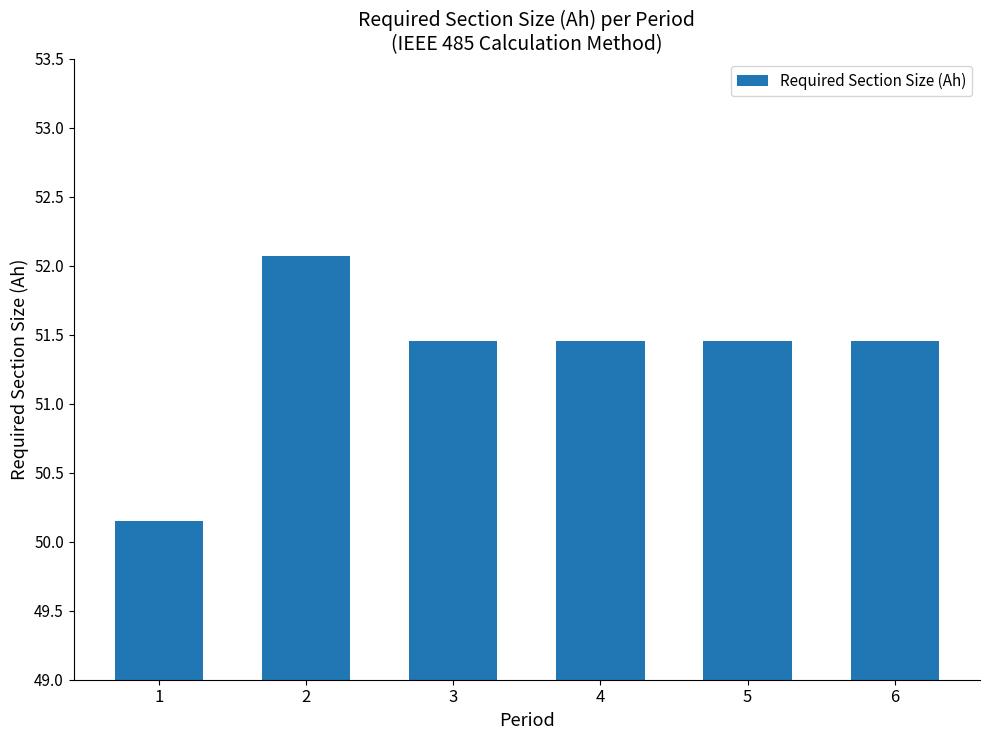

Which category has the highest value across all series?

2